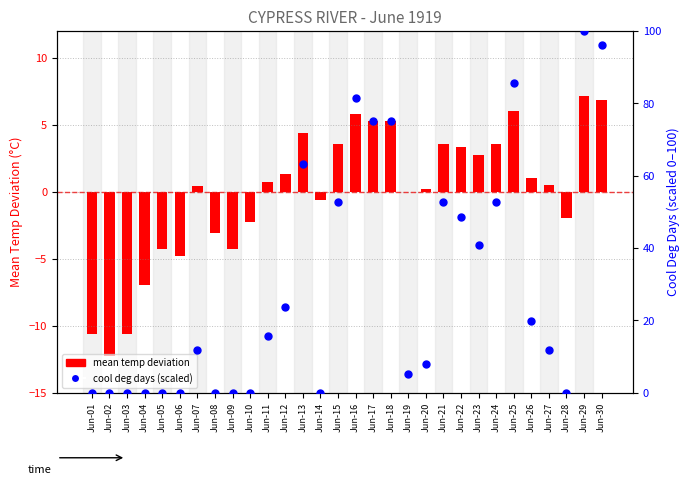

At which category is the sum across all series the highest?

Jun-29